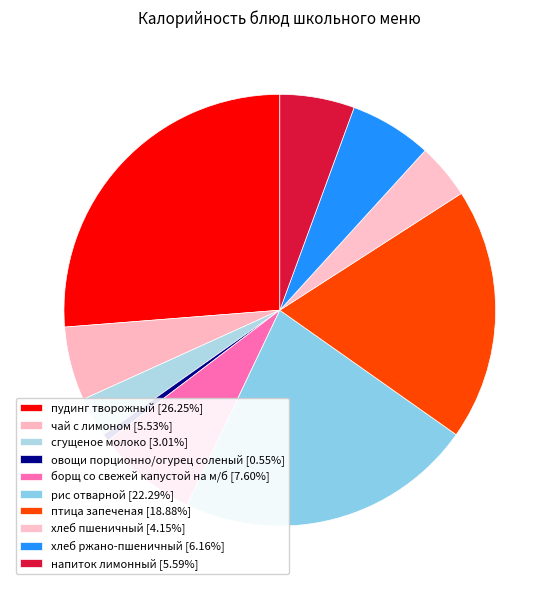

To the nearest percent, what is the difference between the борщ со свежей капустой на м/б and хлеб пшеничный slice percentages?

3%